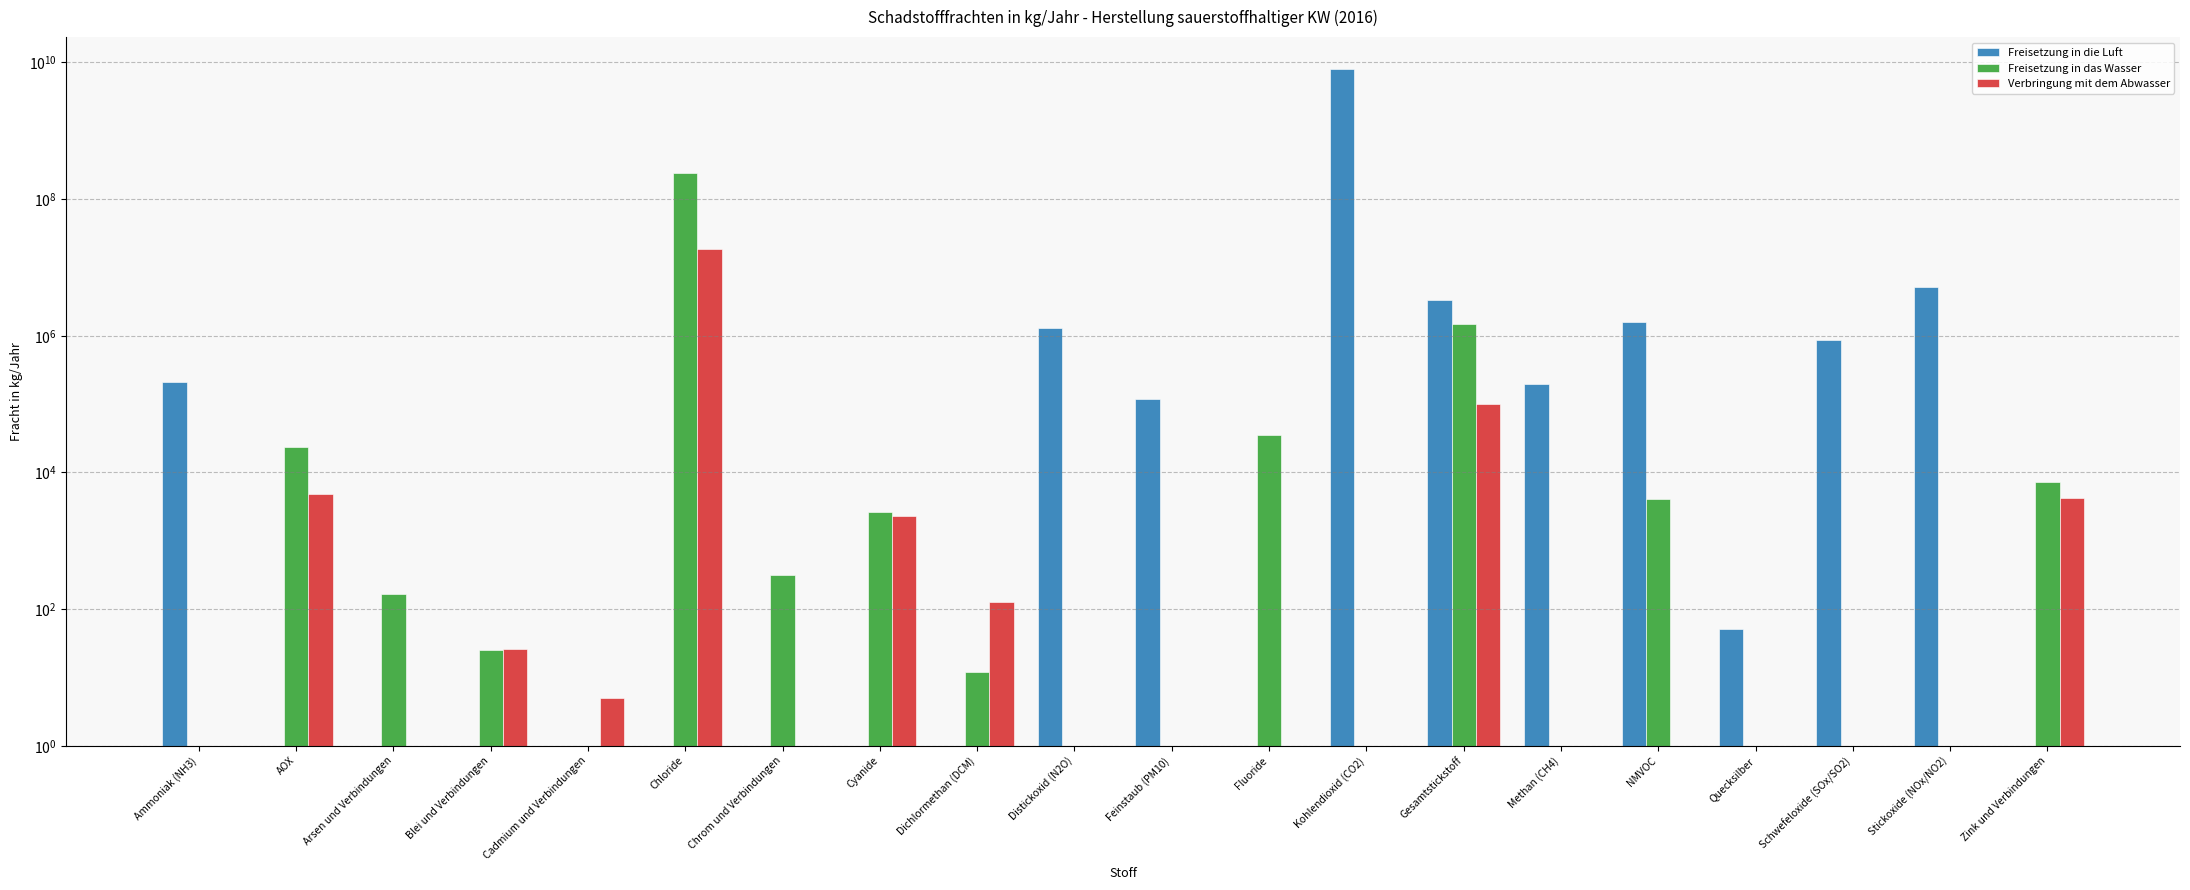

What is the label of the 16th bar from the left?

NMVOC